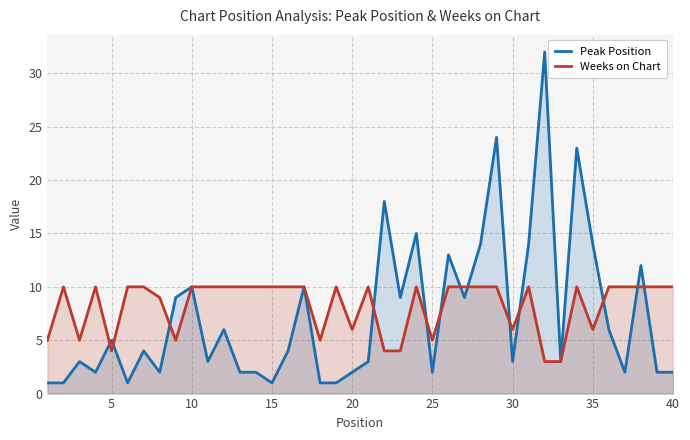

Which series ends up on top after the final intersection of Weeks on Chart and Peak Position?

Weeks on Chart